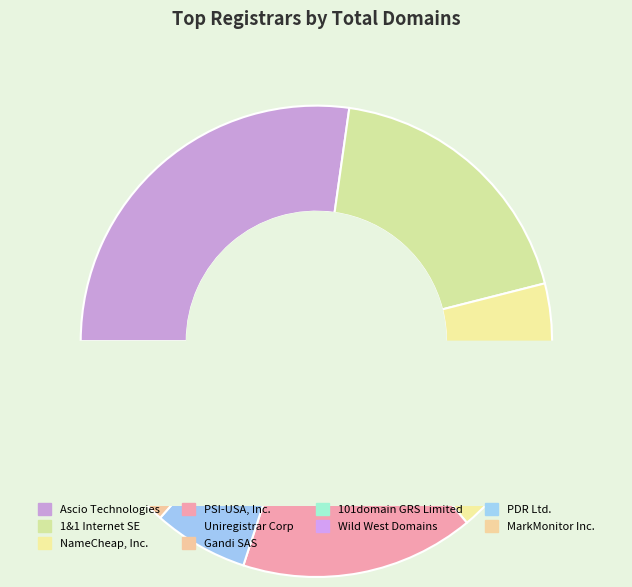

The 1&1 Internet SE slice represents 19% of the pie. True or false?

True